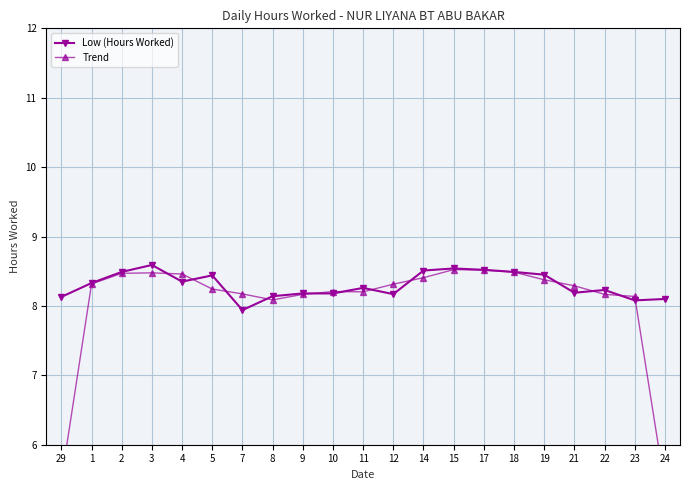

At which label is Low (Hours Worked) closest to 8?

7